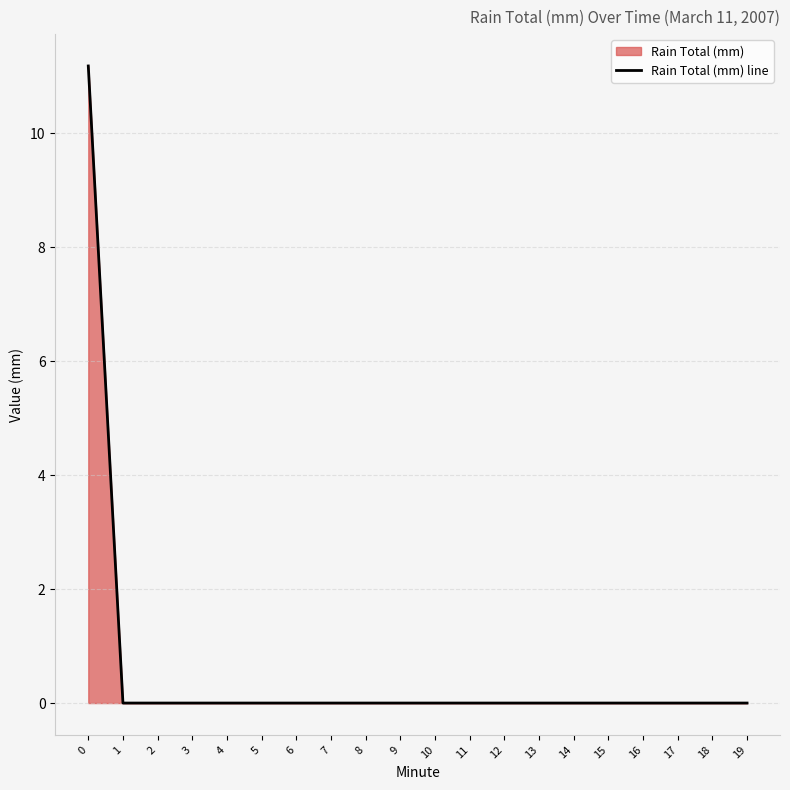

At which label is the value closest to 5?

1